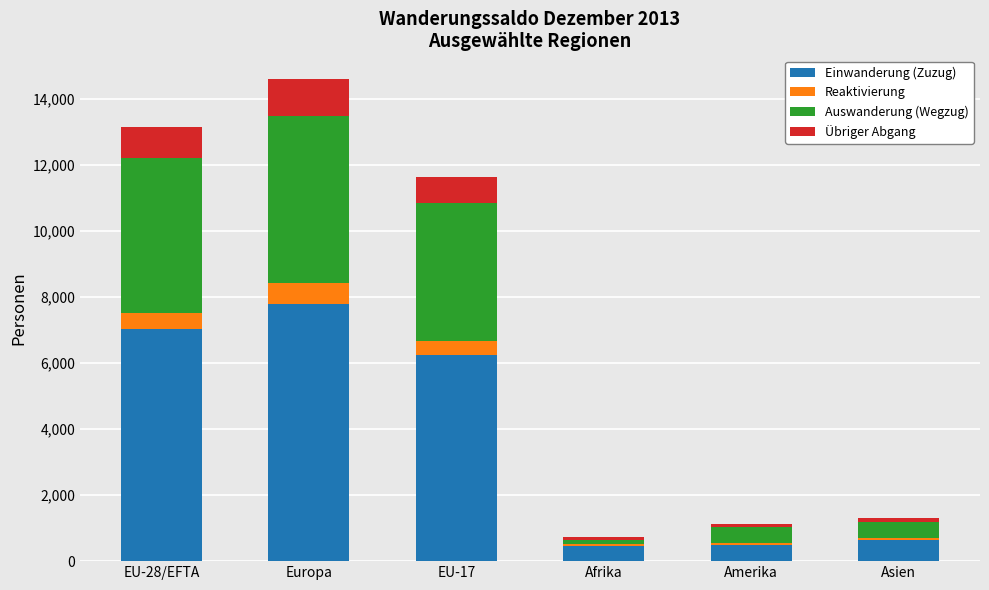

Which category has the highest value in the Einwanderung (Zuzug) series?

Europa